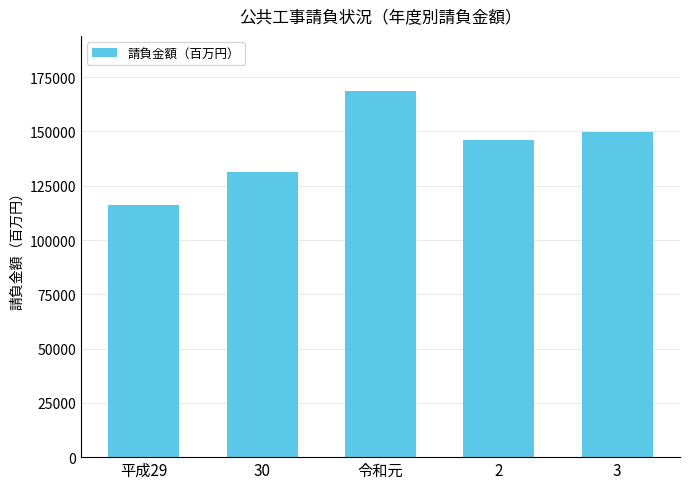

What is the sum of all values?

712075